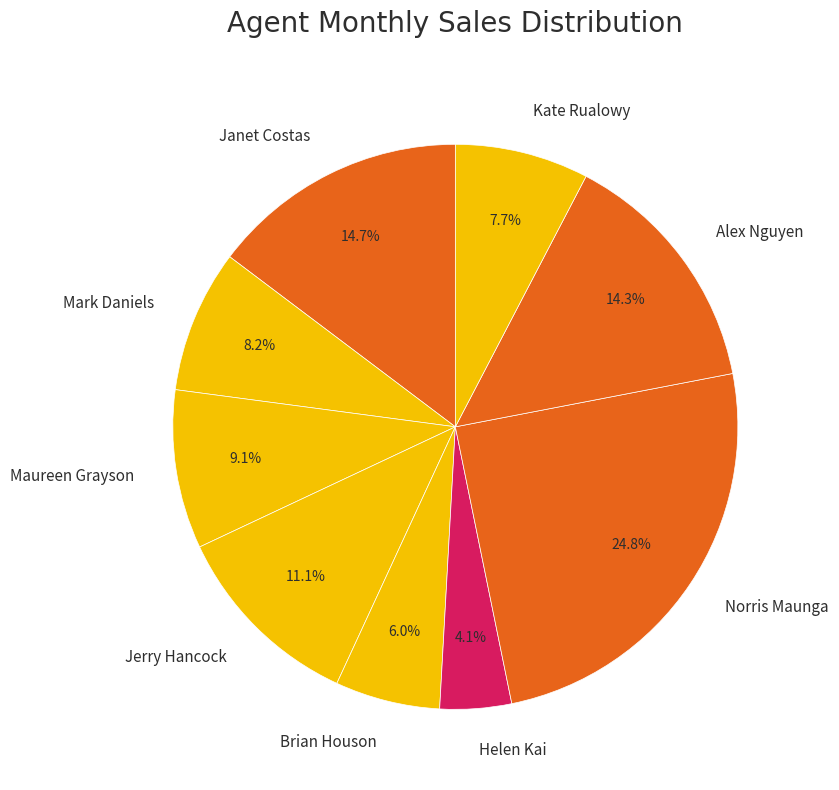

To the nearest percent, what portion does Helen Kai represent?

4%